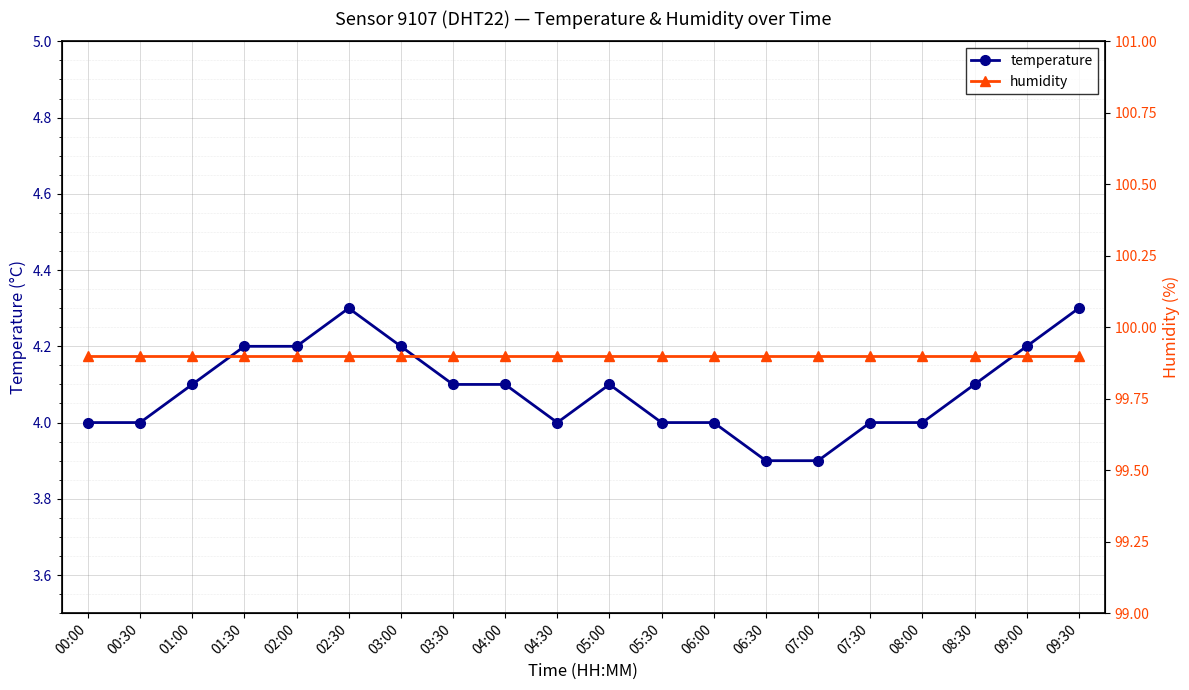

The value of temperature at 06:30 is 5.3. True or false?

False